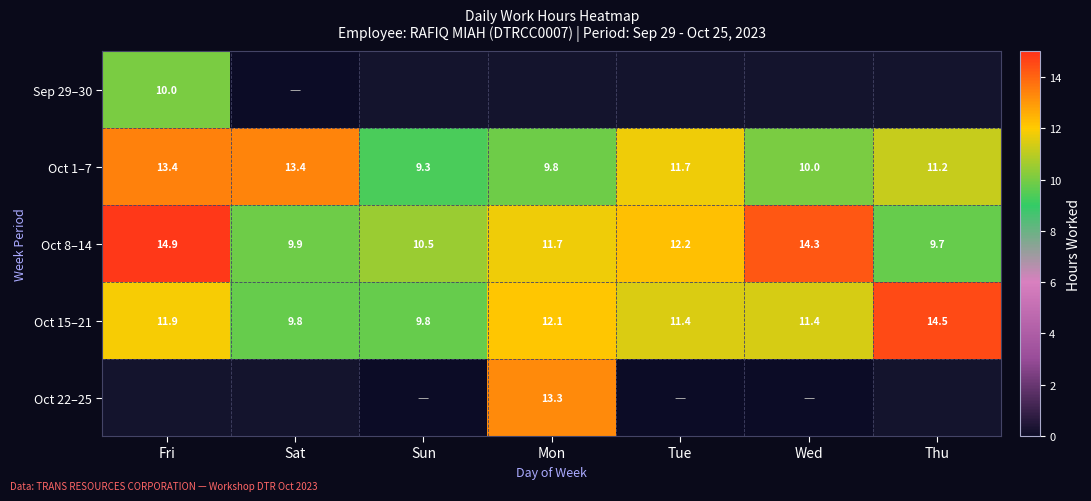

Which category has the highest value in the Oct 8–14 series?

Fri